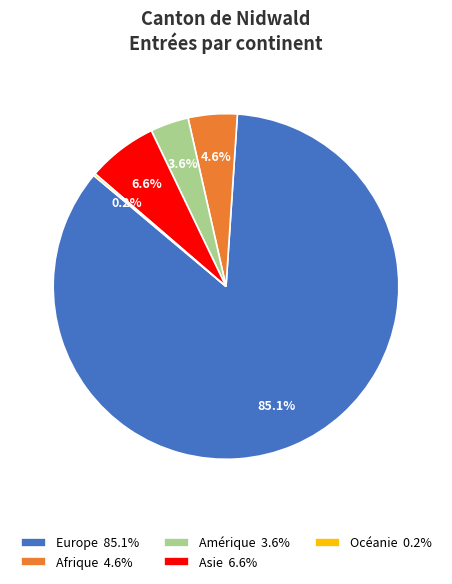

Is there any slice that represents more than half of the pie?

Yes